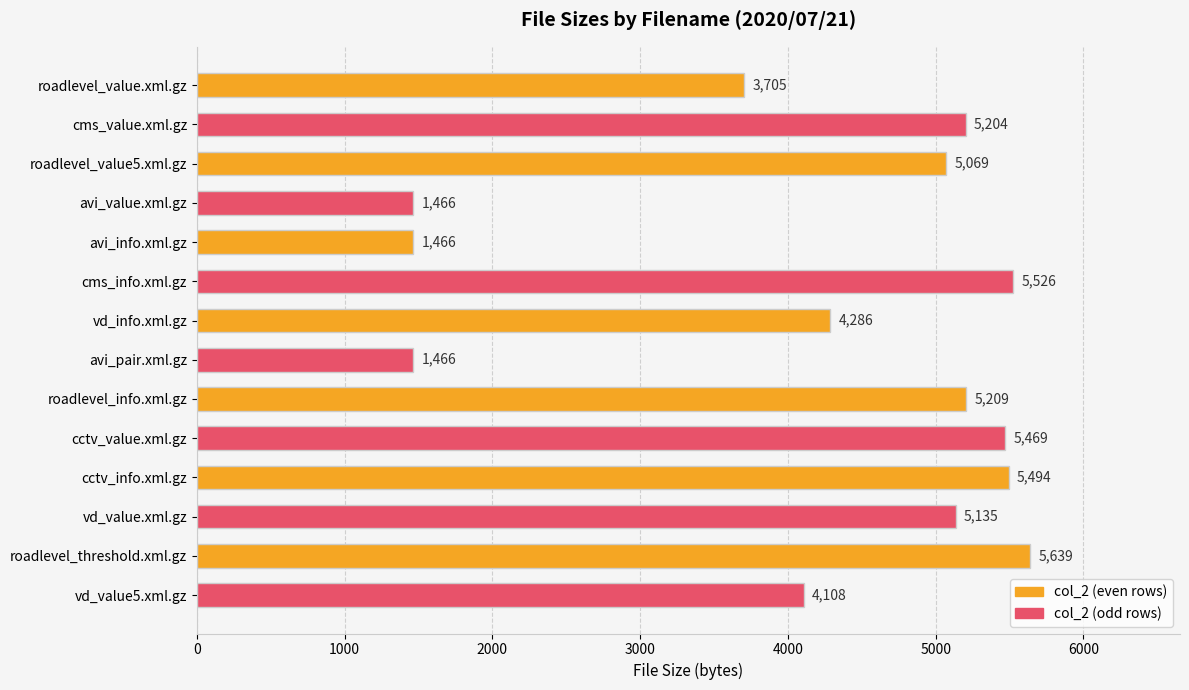

What is the smallest value displayed?

1466